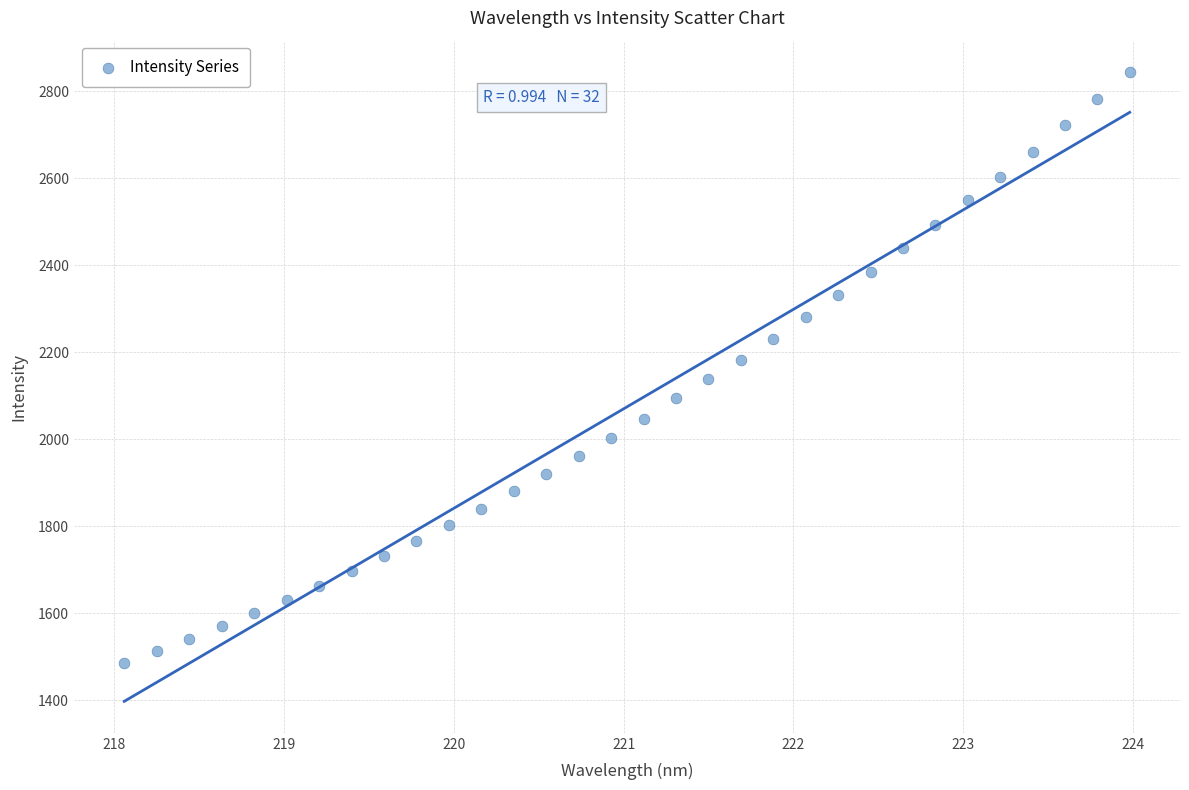

What is the range of Y values (max minus min)?

1357.6